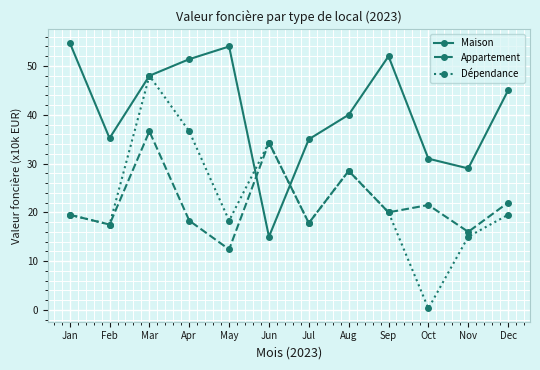

True or false: Dépendance has a value of 20.0 at Sep.

True